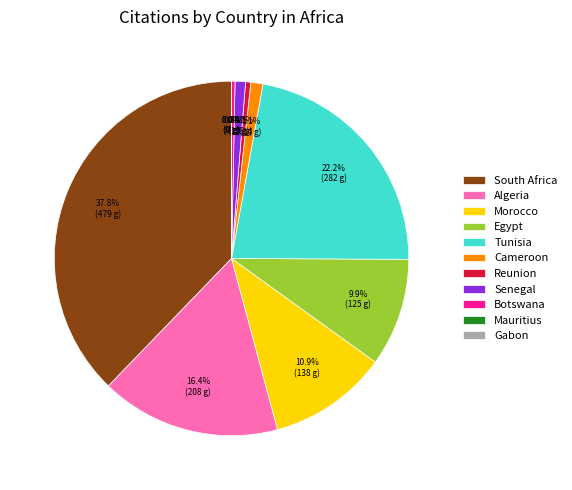

Combined, do Cameroon and Botswana account for over 50%?

No